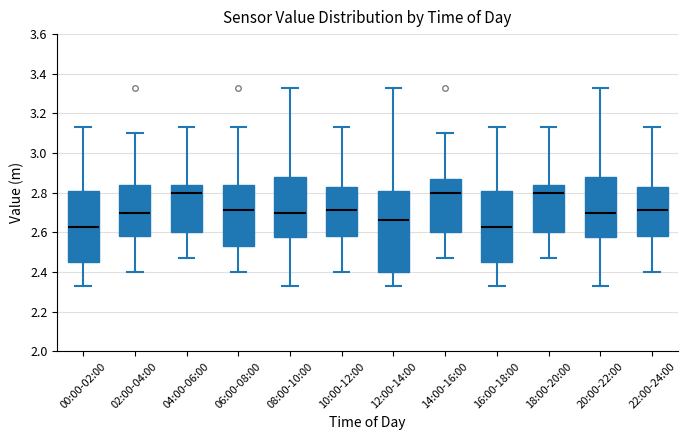

Reading left to right, read every box against the y-axis: the position of its median line, the range the box covers, and the ends of its whiskers. The values are not printed on the chart, so give them approximately, as read against the axis.

00:00-02:00: median 2.64, box 2.46 to 2.80, whiskers 2.34 to 3.14
02:00-04:00: median 2.70, box 2.58 to 2.84, whiskers 2.40 to 3.10
04:00-06:00: median 2.80, box 2.60 to 2.84, whiskers 2.48 to 3.14
06:00-08:00: median 2.72, box 2.54 to 2.84, whiskers 2.40 to 3.14
08:00-10:00: median 2.70, box 2.58 to 2.88, whiskers 2.34 to 3.34
10:00-12:00: median 2.72, box 2.58 to 2.84, whiskers 2.40 to 3.14
12:00-14:00: median 2.66, box 2.40 to 2.80, whiskers 2.34 to 3.34
14:00-16:00: median 2.80, box 2.60 to 2.88, whiskers 2.48 to 3.10
16:00-18:00: median 2.64, box 2.46 to 2.80, whiskers 2.34 to 3.14
18:00-20:00: median 2.80, box 2.60 to 2.84, whiskers 2.48 to 3.14
20:00-22:00: median 2.70, box 2.58 to 2.88, whiskers 2.34 to 3.34
22:00-24:00: median 2.72, box 2.58 to 2.84, whiskers 2.40 to 3.14